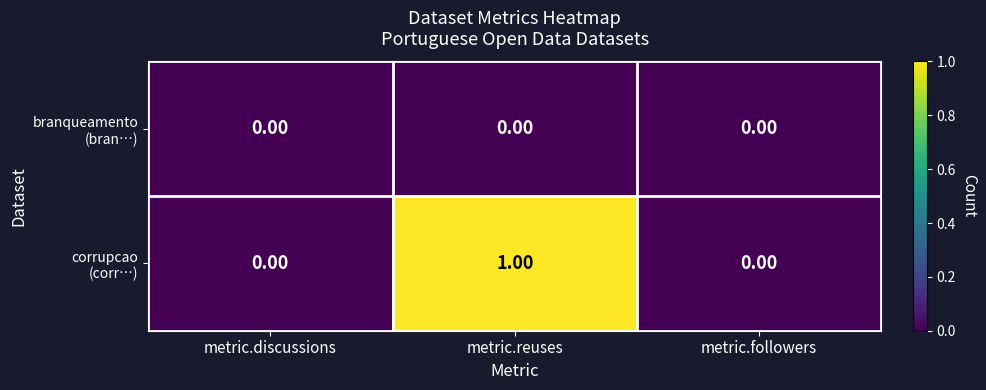

At which category is the sum across all series the highest?

metric.reuses